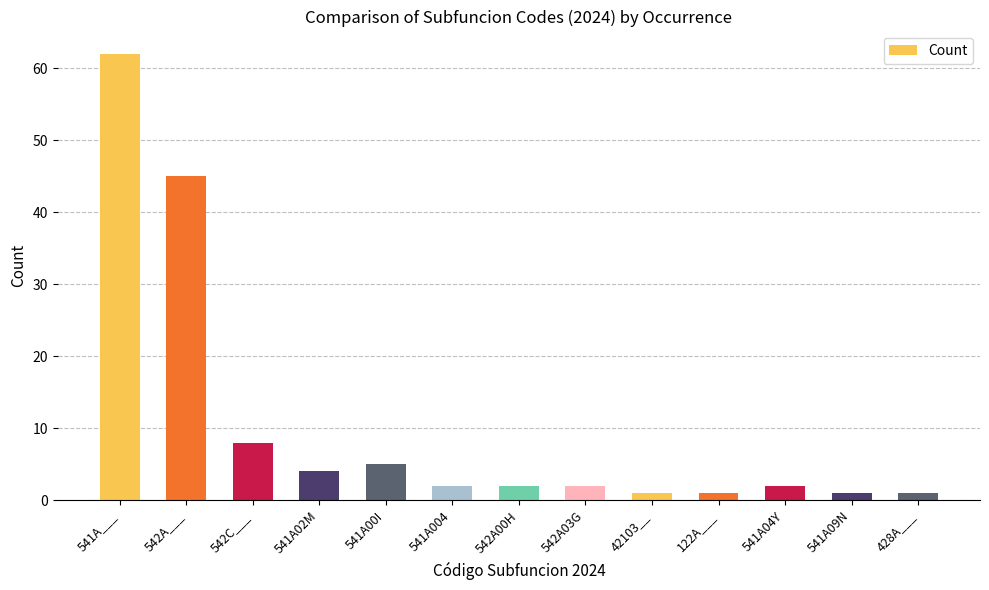

What is the average value?

10